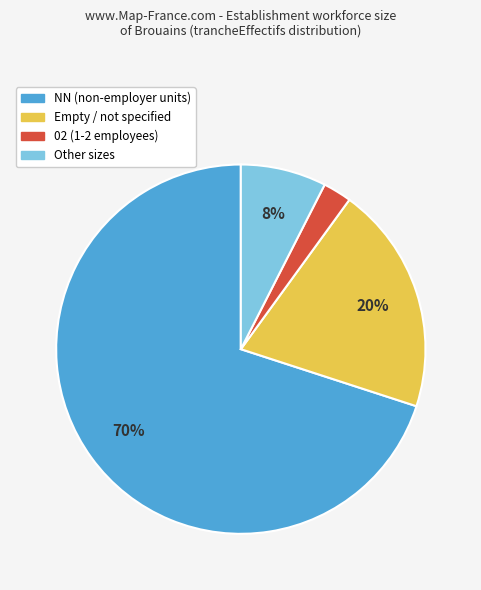

Is there a majority slice in this chart?

Yes